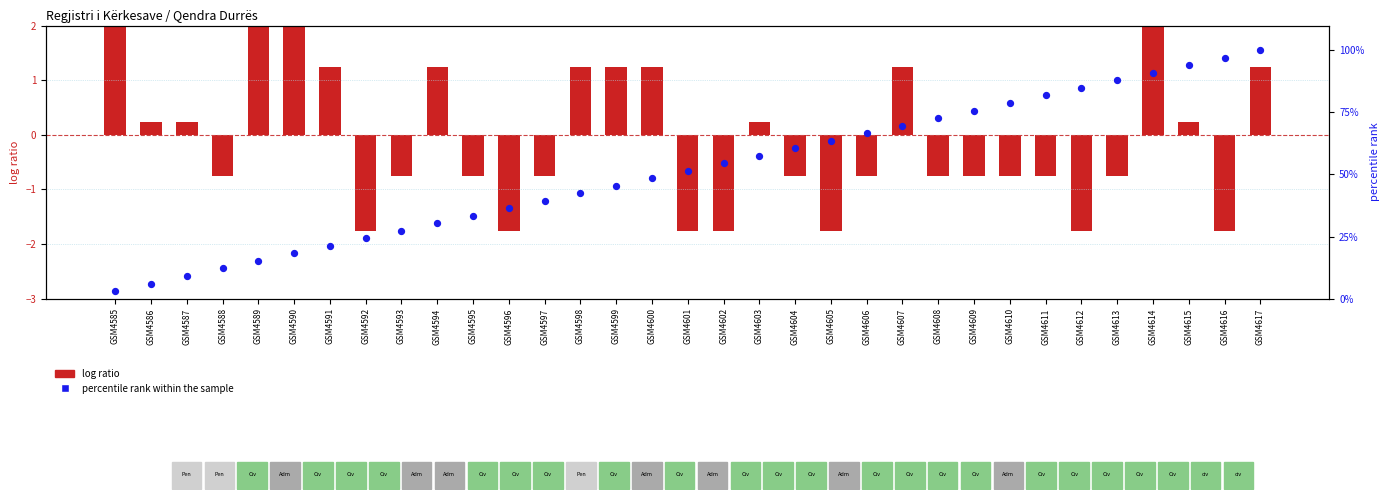

What is the ratio of the value at GSM4610 to the value at GSM4609?

1.0